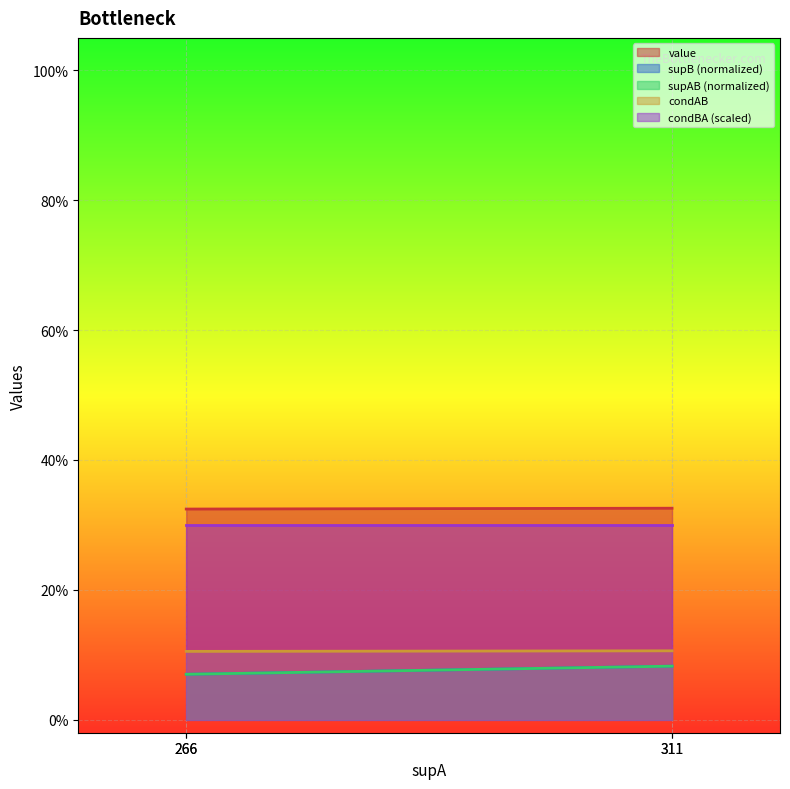

Is the value of value at 311 greater than the value of supB at 311?

No